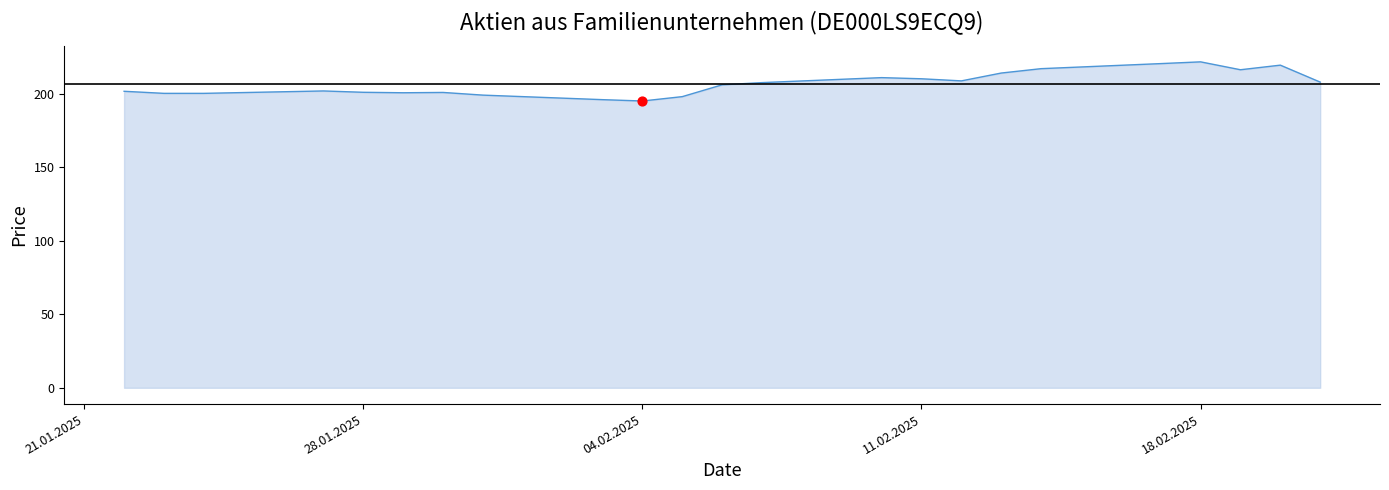

What is the minimum value shown in the chart?

195.0